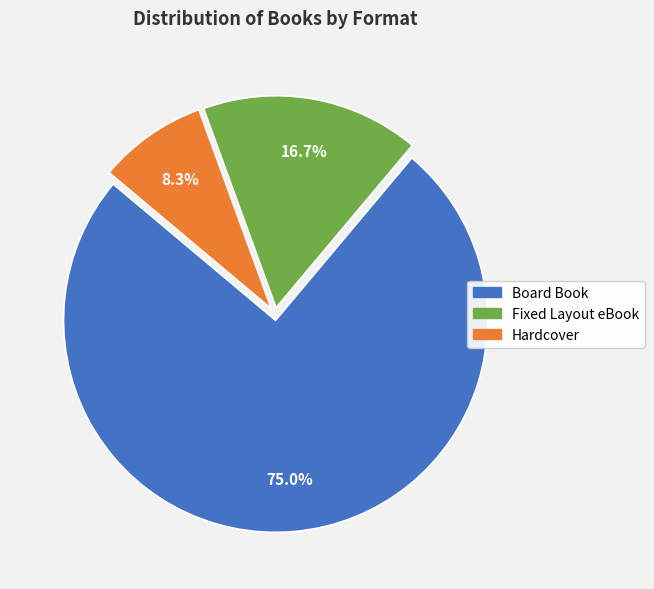

Rank the categories by value from lowest to highest.

Hardcover, Fixed Layout eBook, Board Book